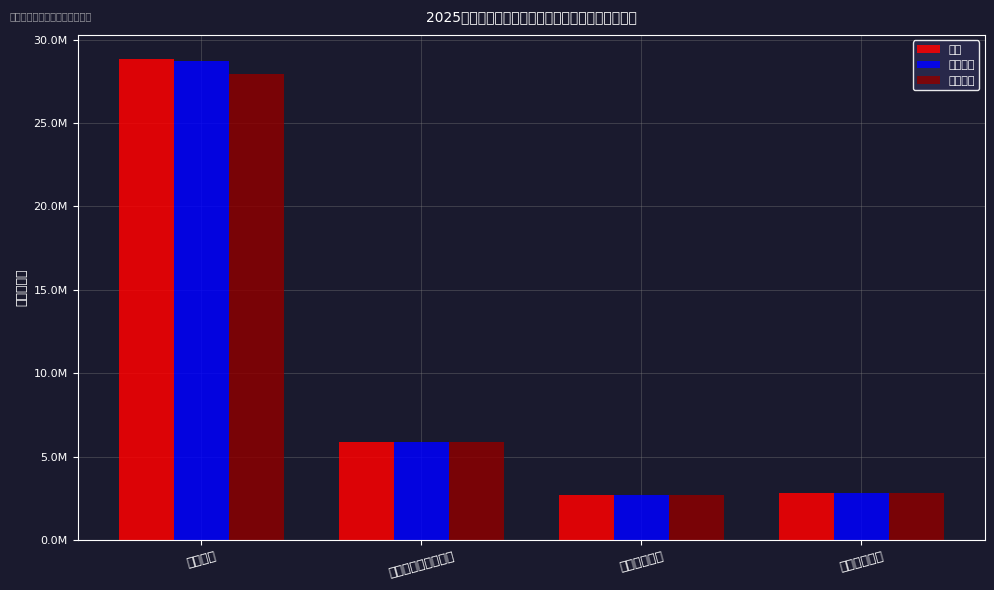

What position from the right is 卫生健康支出?

2